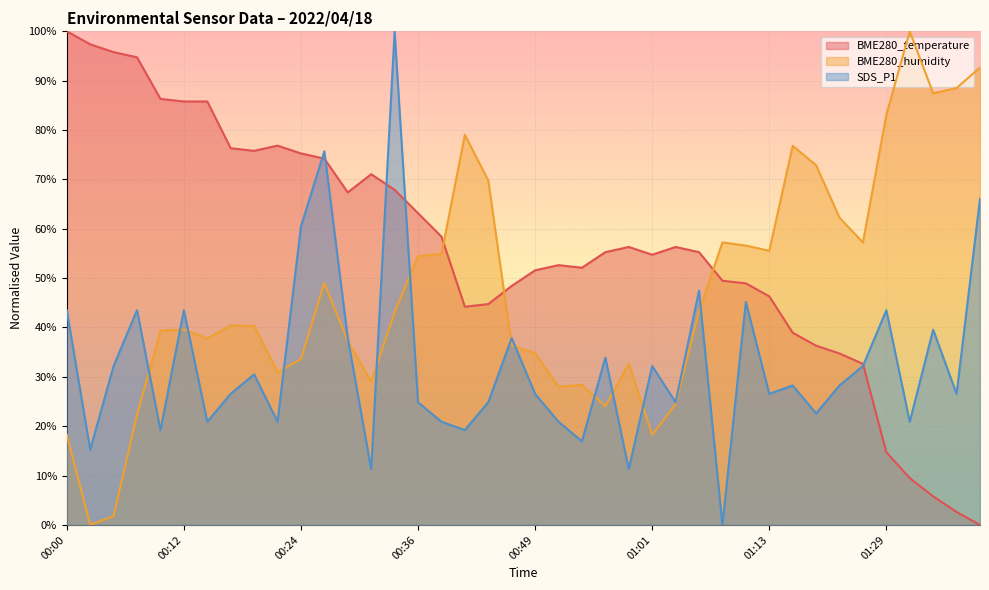

Where does the SDS_P1 series first go above 28?

00:00